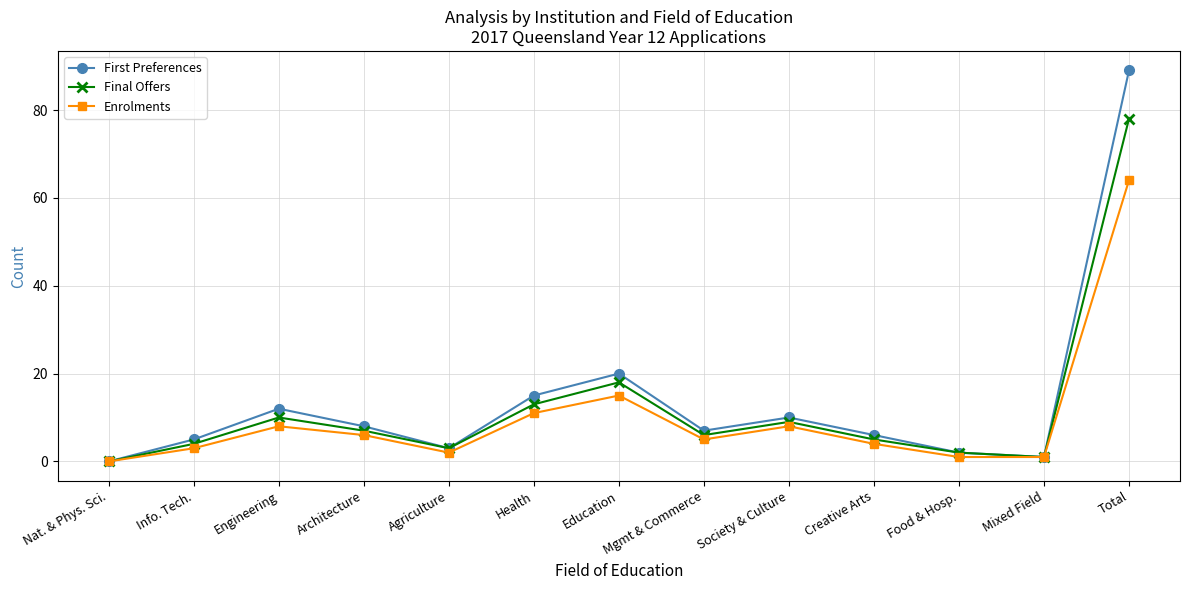

What is the difference between the maximum and second lowest values in the First Preferences series?

88